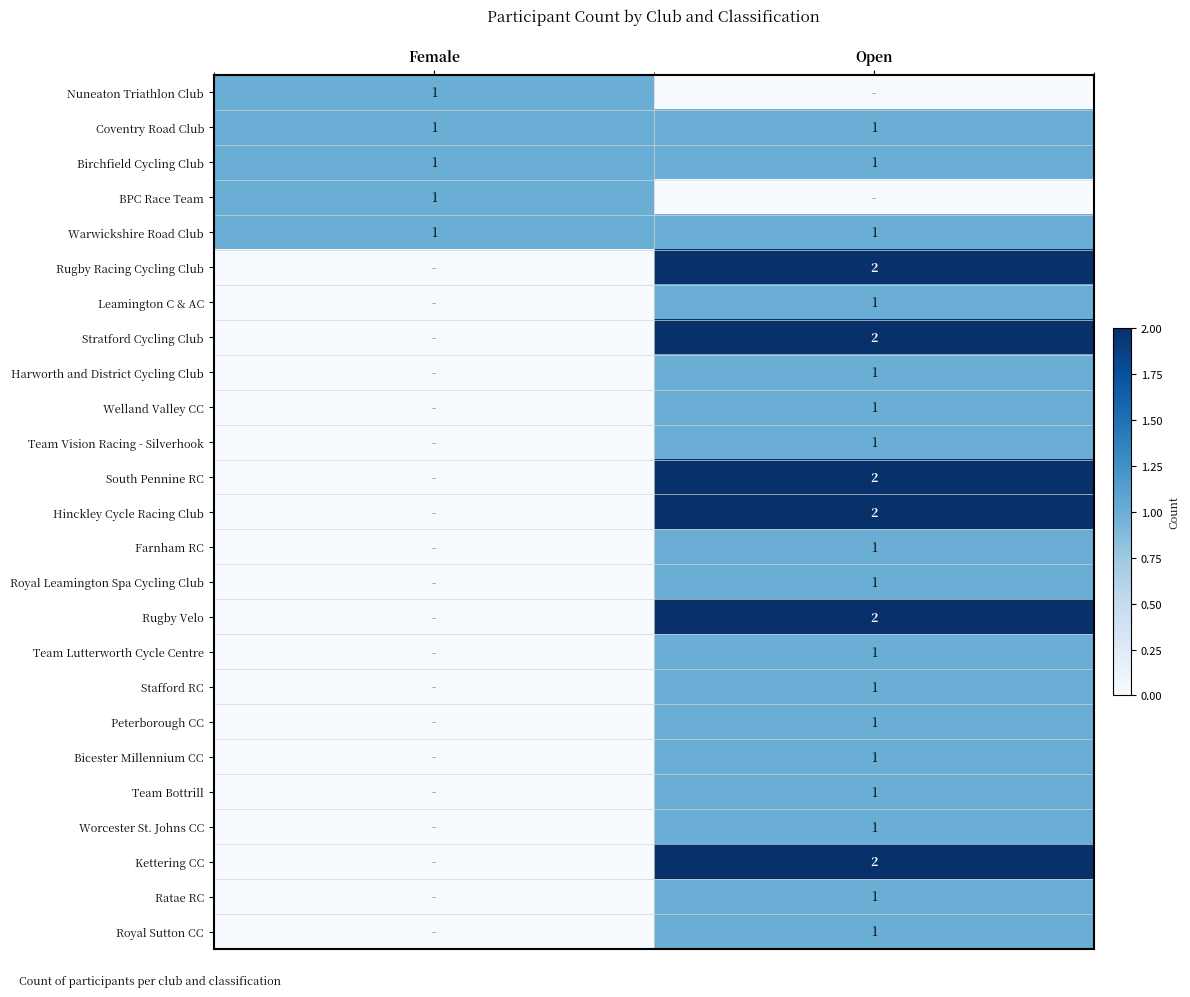

True or false: Stratford Cycling Club has a value of 2 at Open.

True